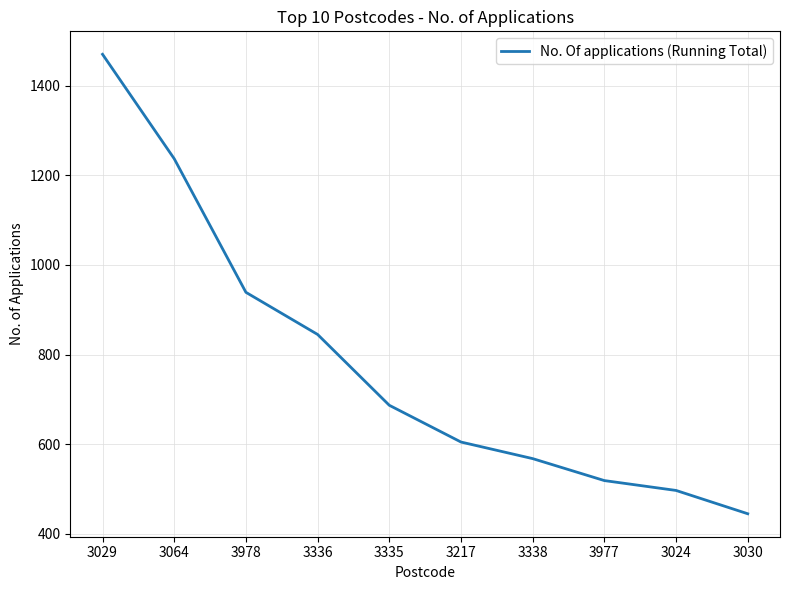

How many series are shown in this chart?

1